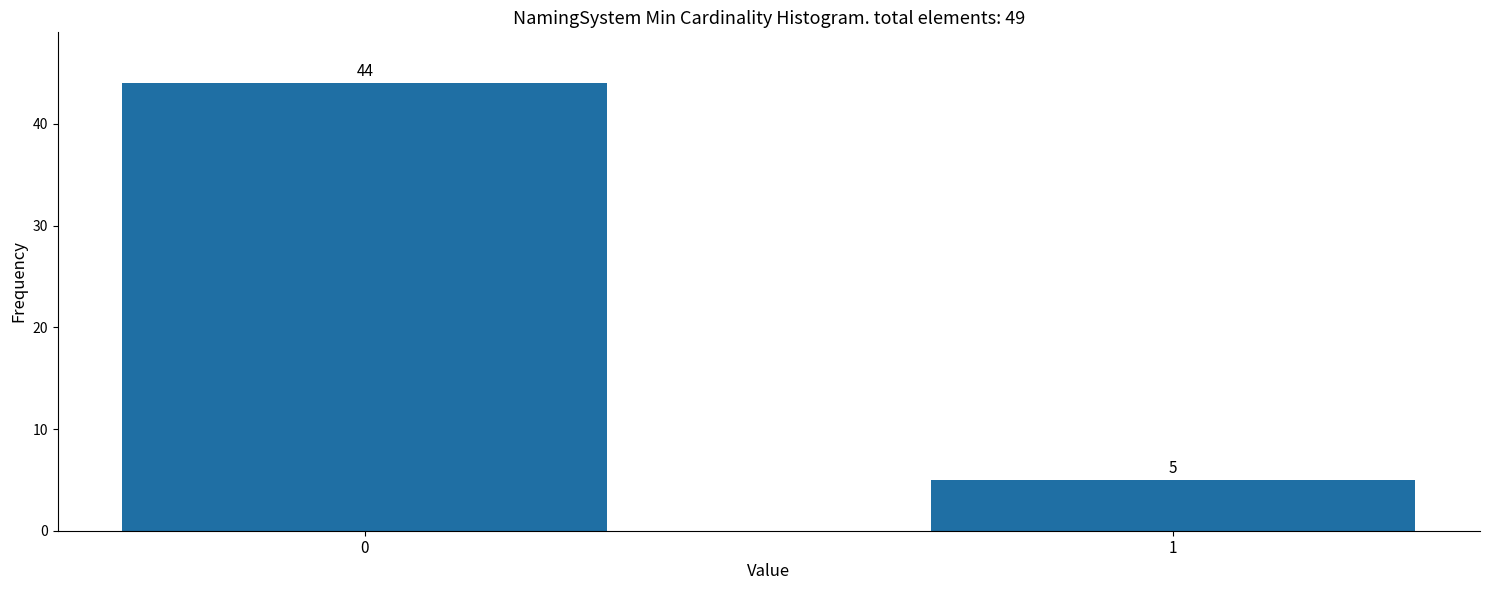

Reading right to left, what are all the values shown in this chart?

5	44